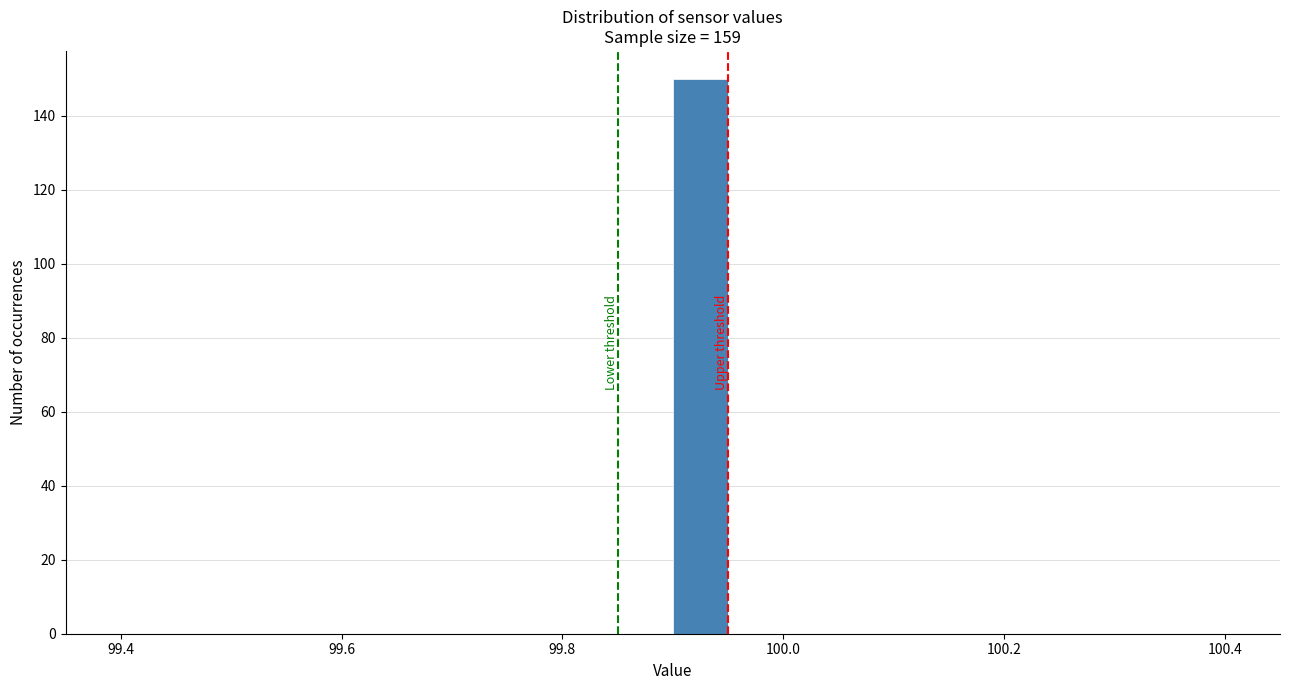

Read against the x-axis, roughly where is the centre of the tallest bar?

99.92